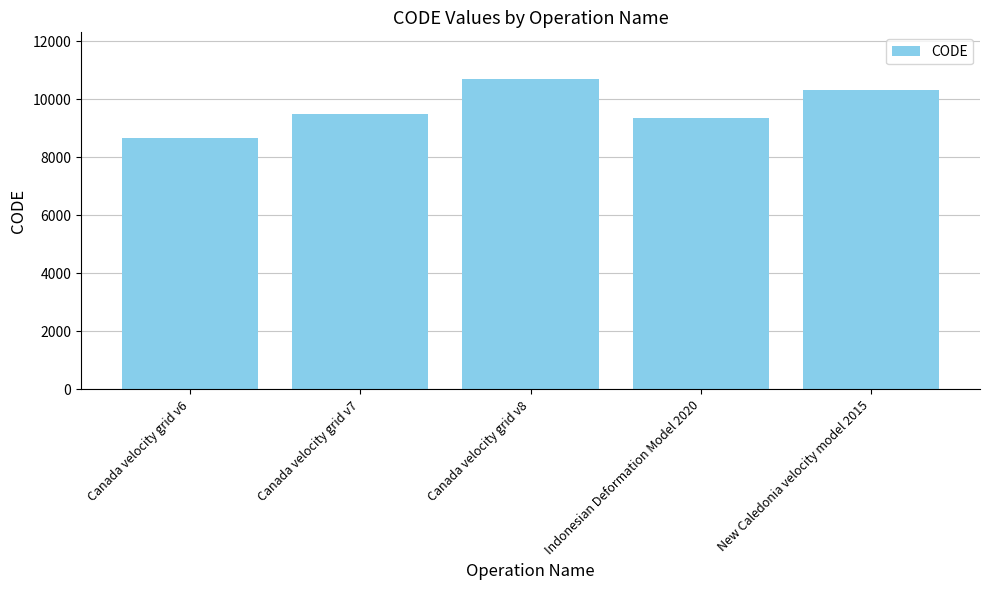

What is the smallest value displayed?

8676